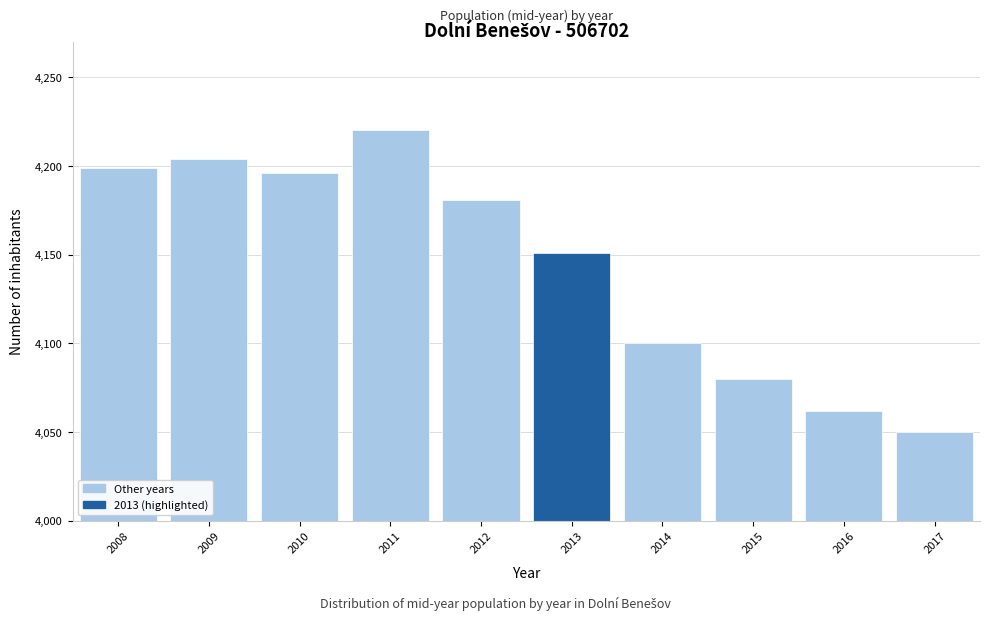

Reading left to right, transcribe all the data shown in this chart.

2008=4199	2009=4204	2010=4196	2011=4220	2012=4181	2013=4151	2014=4100	2015=4080	2016=4062	2017=4050